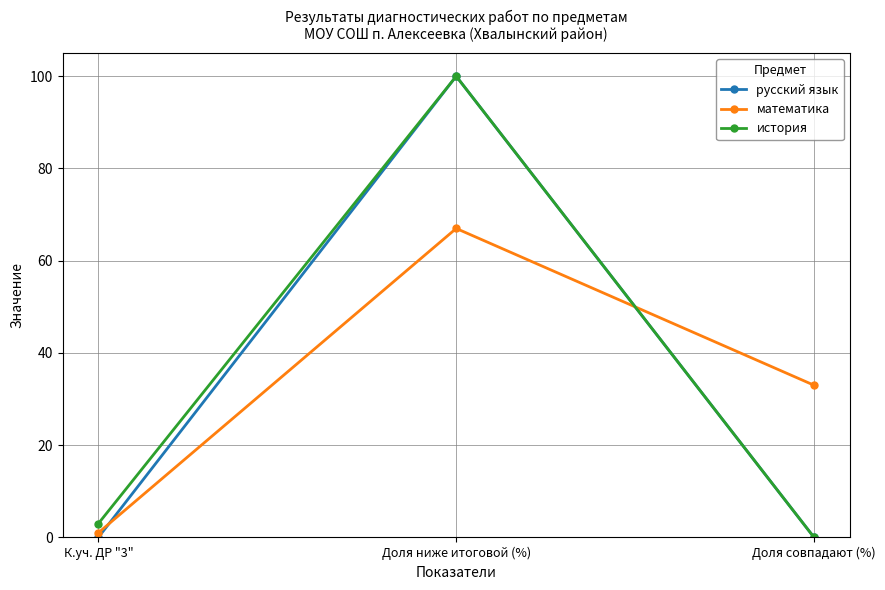

What is the difference between the maximum and minimum values in the история series?

100